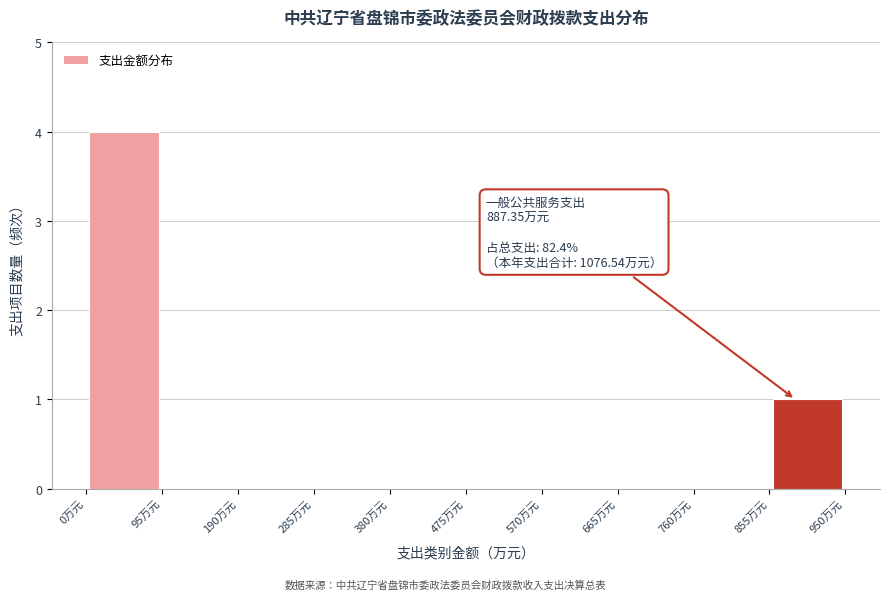

Over which range of the x-axis is the bar tallest?

0 to 95